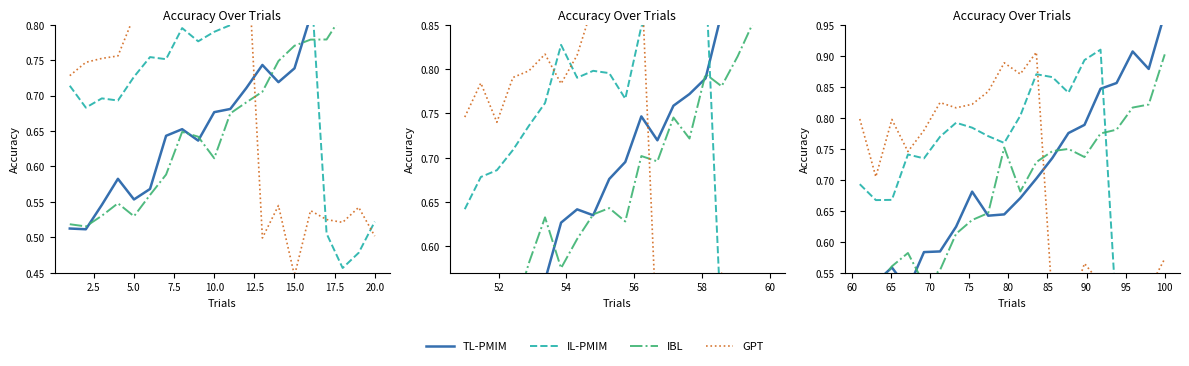

How many IBL values are between 0 and 1?

20